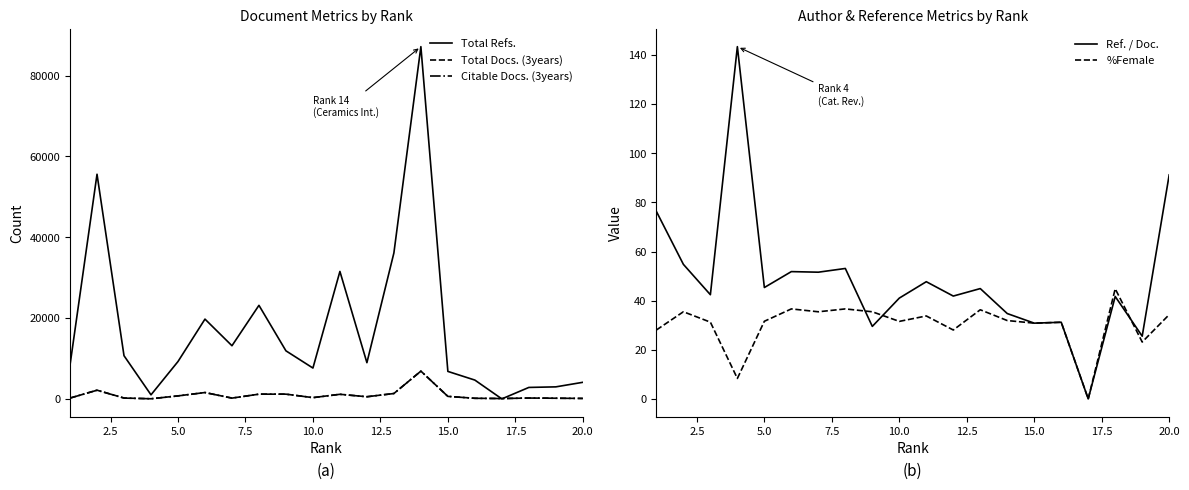

How many interior local valleys does the Total Docs. (3years) series have?

5